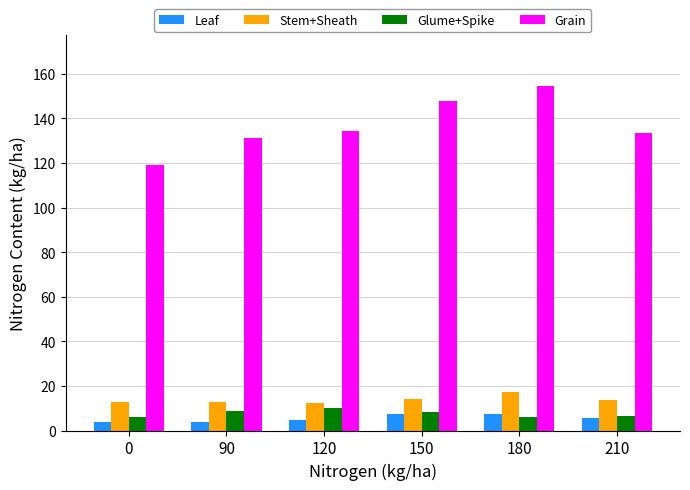

What is the greatest value displayed?

154.4